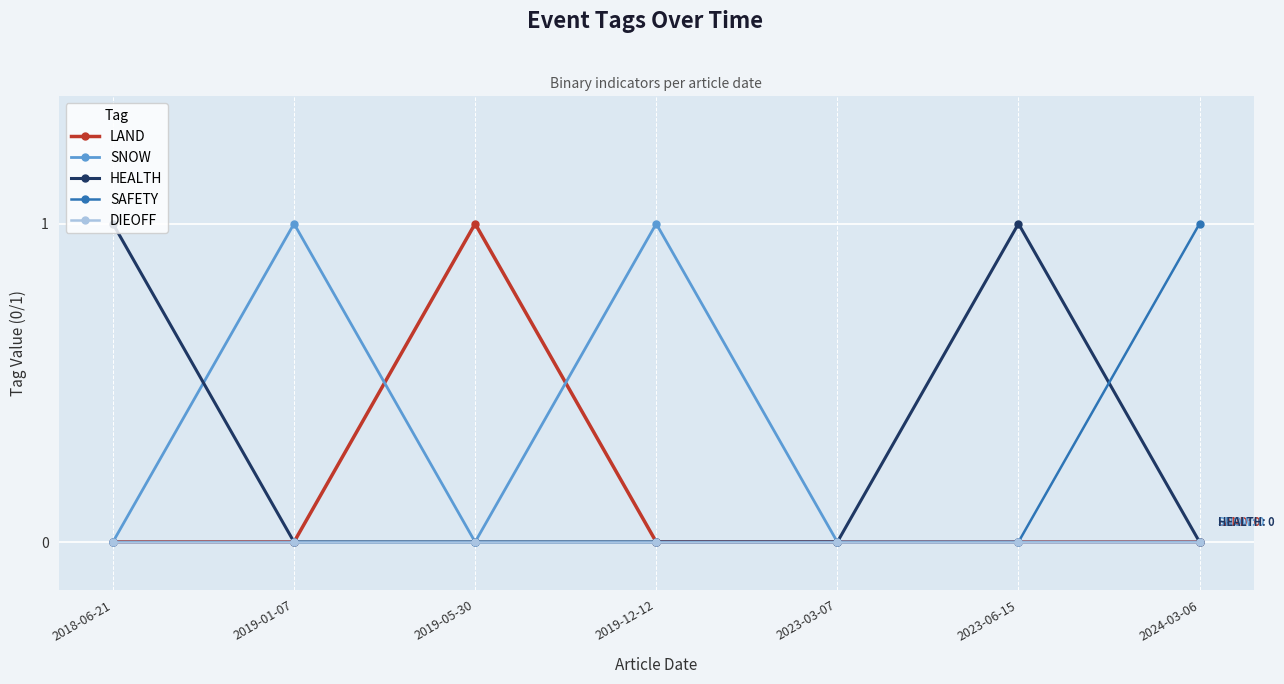

What is the label of the 1st point from the right?

2024-03-06